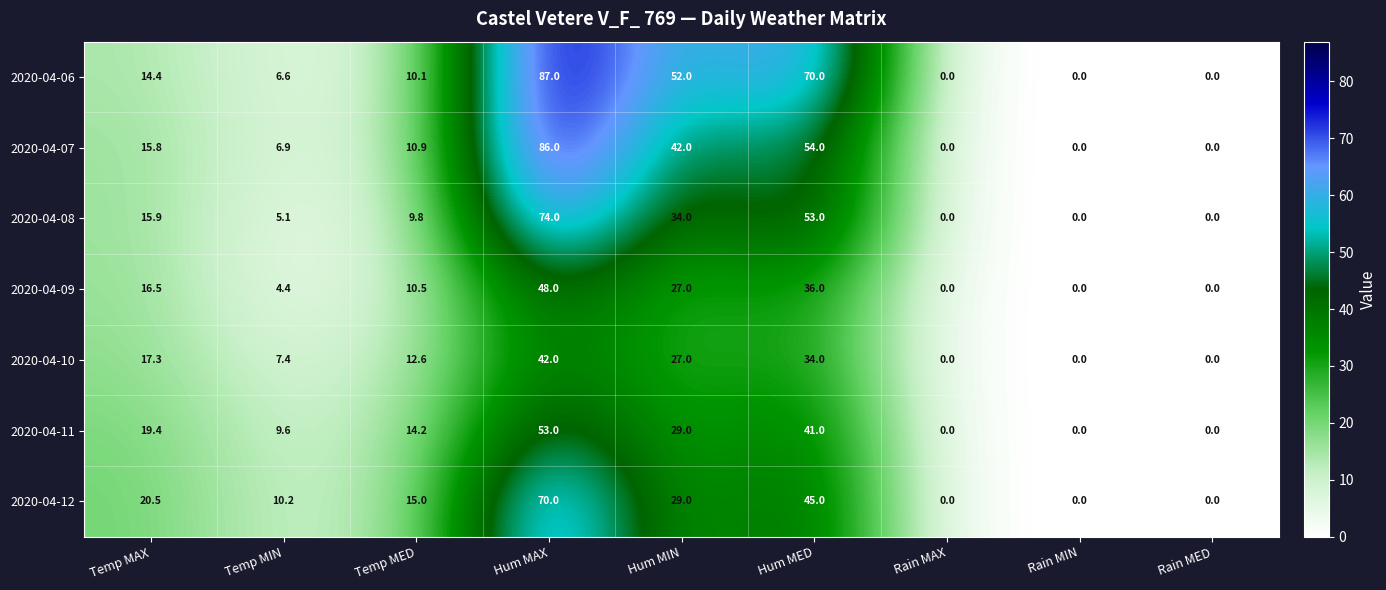

The value of 2020-04-12 at Rain MAX is -47.0. True or false?

False